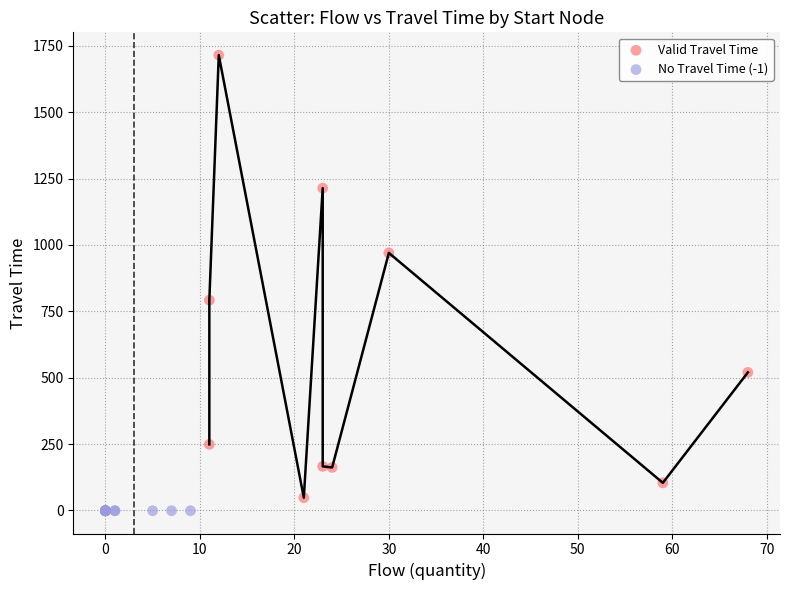

Which series contains the highest Y value?

Valid Travel Time